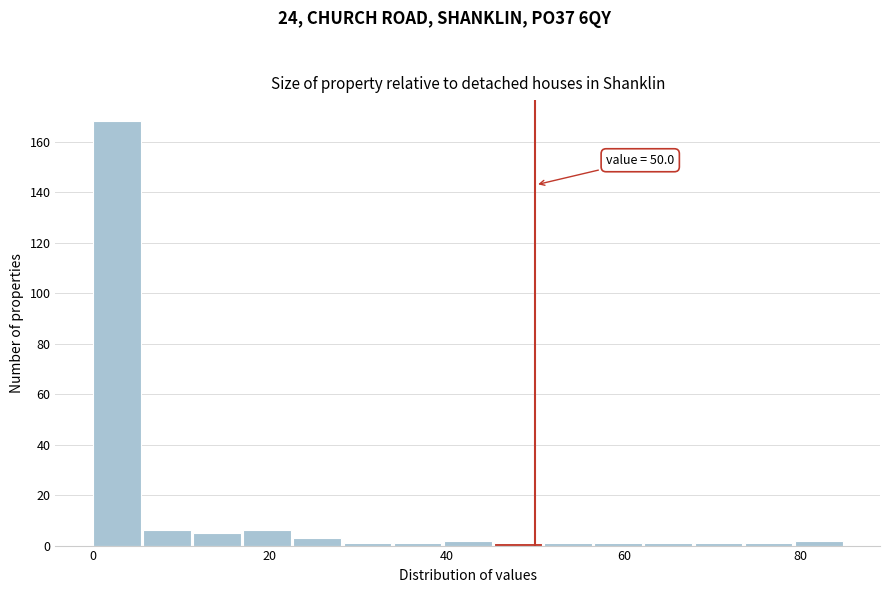

Around what value on the x-axis is the tallest bar? Give the approximate position of its centre, as read against the axis.

2